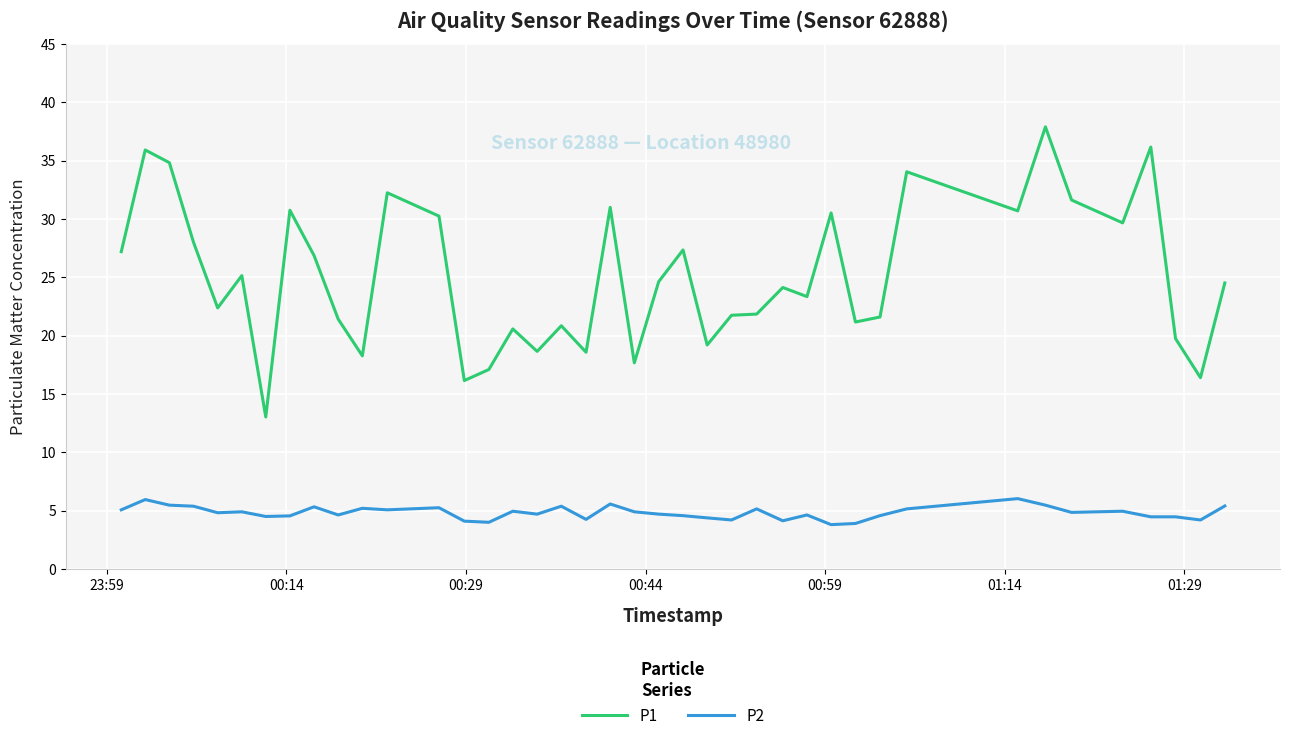

Which series has the largest total across all categories?

P1